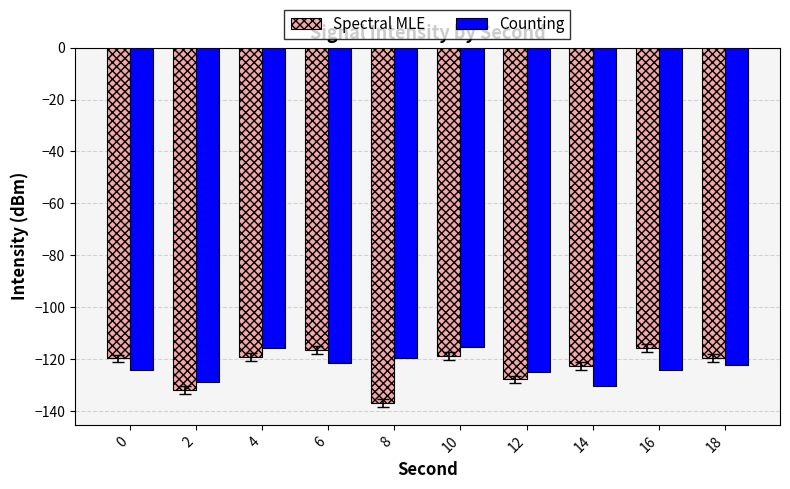

What are all the series names shown in the legend?

Spectral MLE, Counting